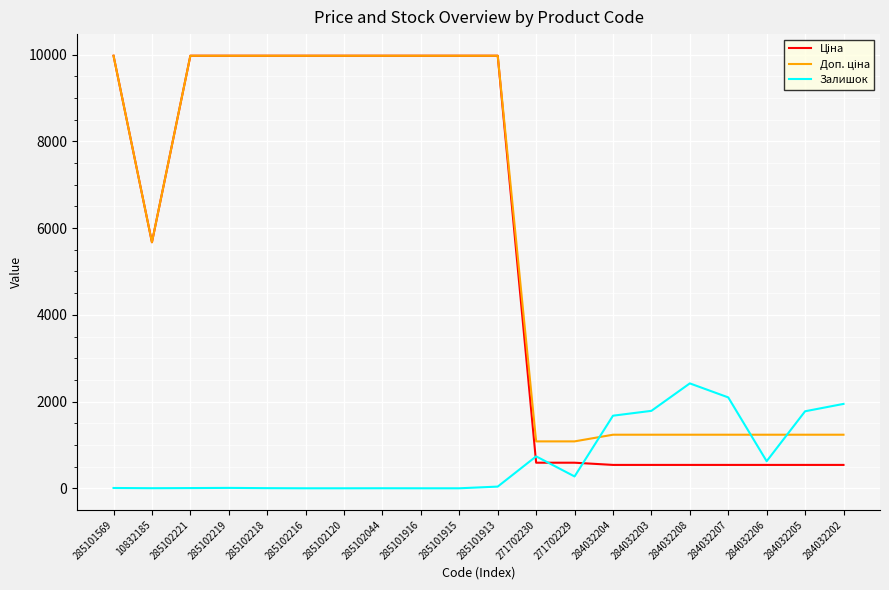

Is it true that Залишок equals -1154.3 at 285101915?

False